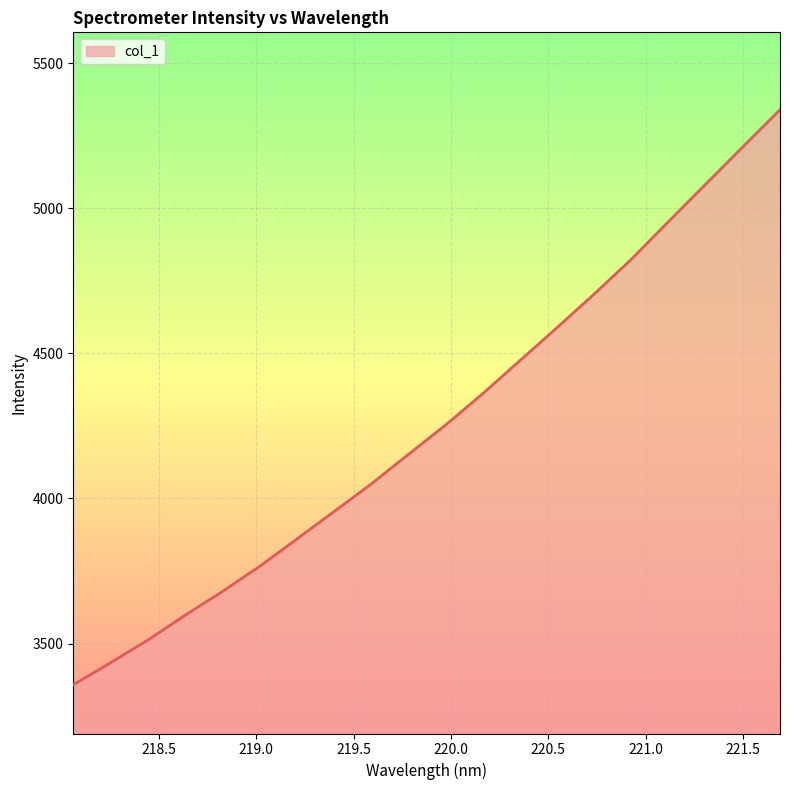

True or false: the data has more than 0 interior local peaks.

False